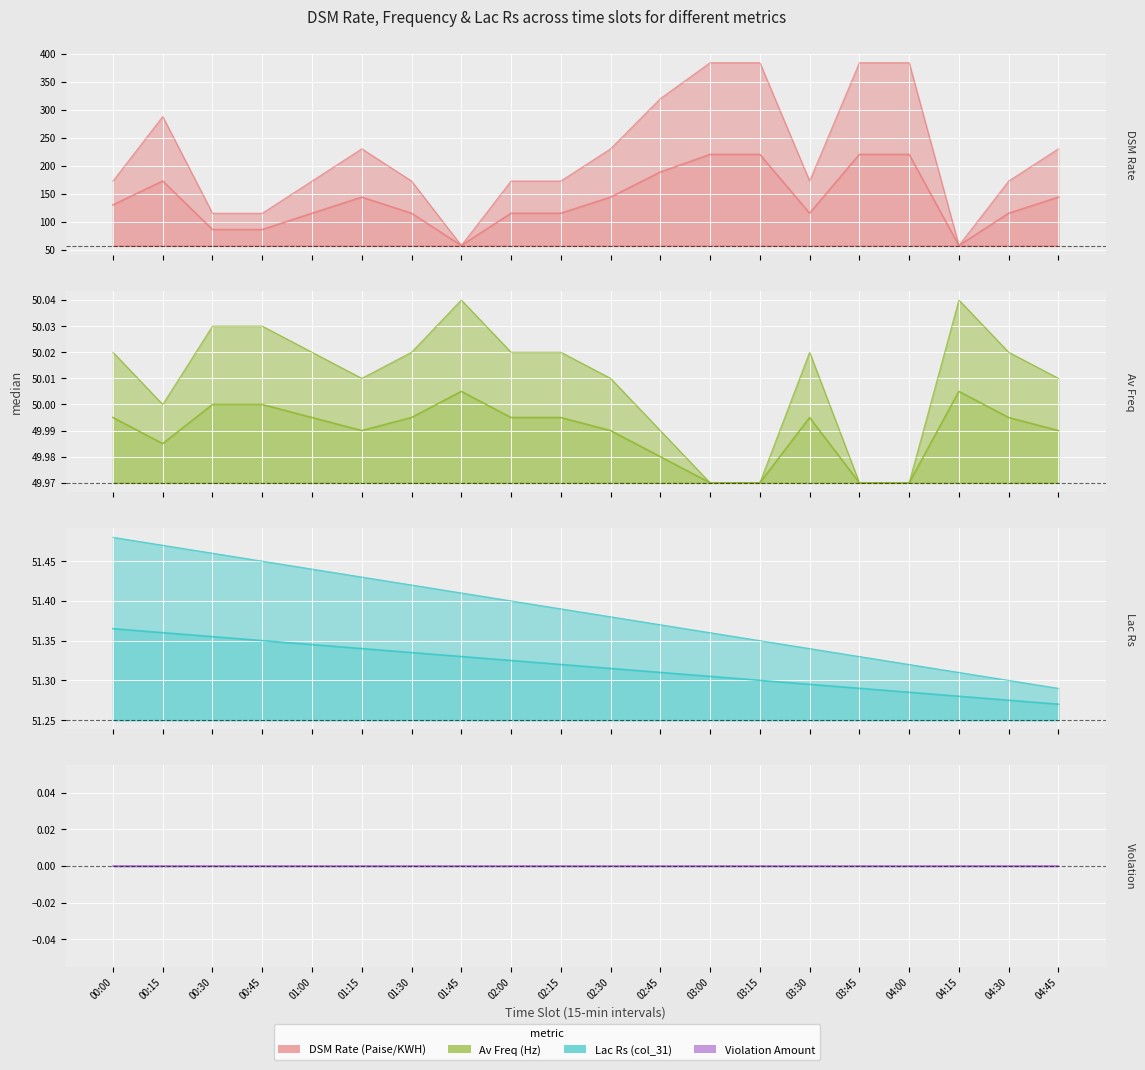

Which series has the largest total across all categories?

DSM Rate (Paise/KWH)